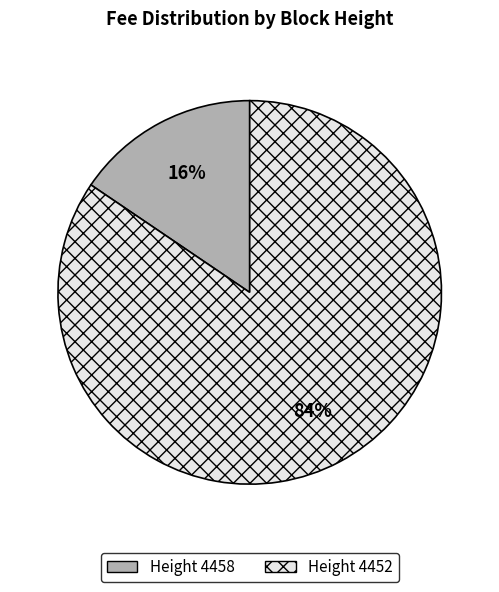

To the nearest percent, what is the average slice percentage?

50%